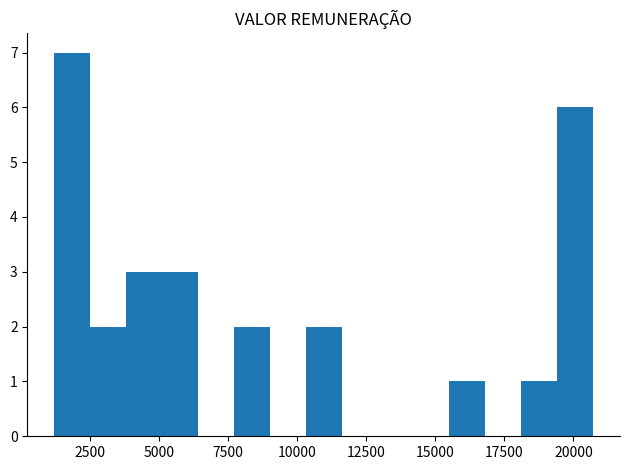

What is the greatest value displayed?

7